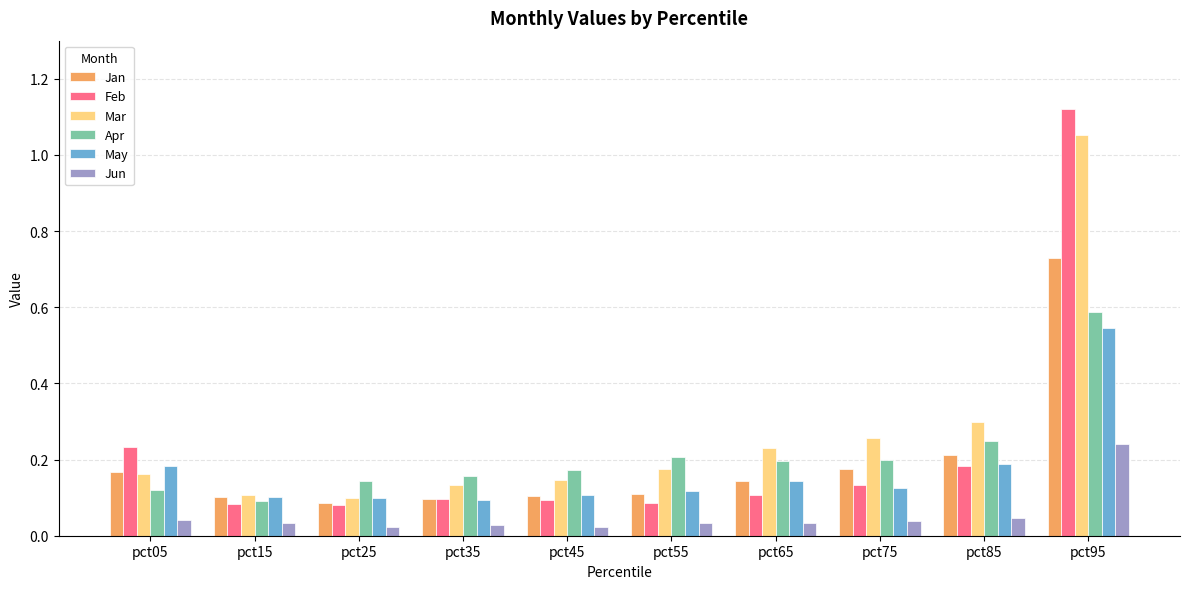

Is it true that Apr equals 0.1 at pct05?

True